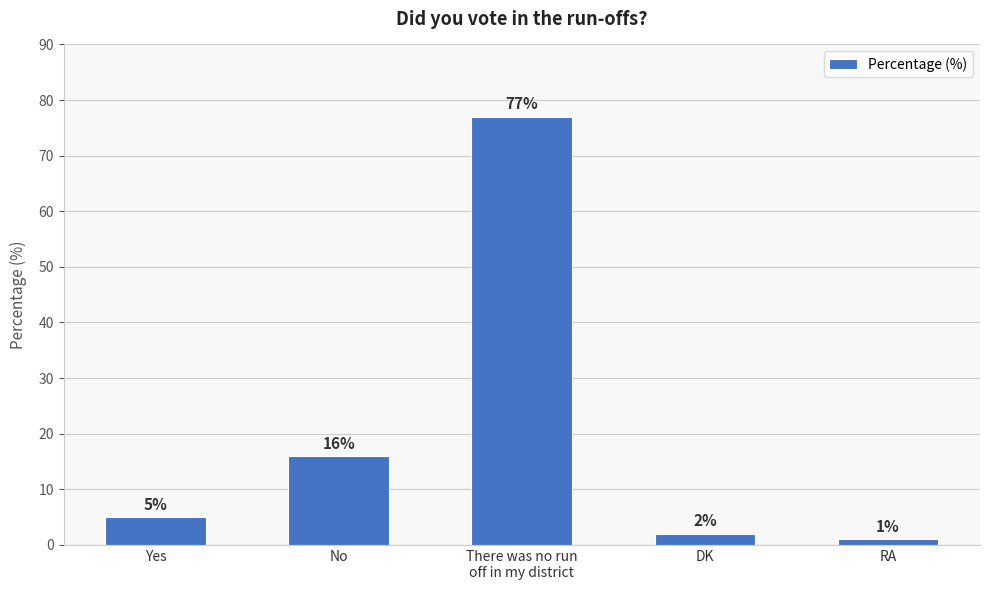

Reading left to right, list all the values displayed in this chart.

Yes=5	No=16	There was no run
off in my district=77	DK=2	RA=1